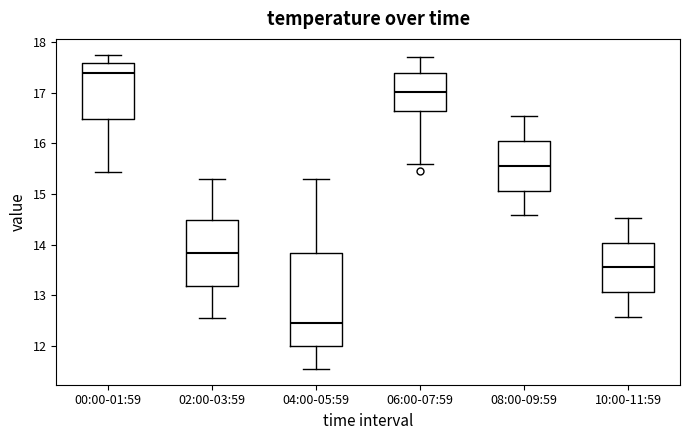

Which box's median line is the highest?

00:00-01:59